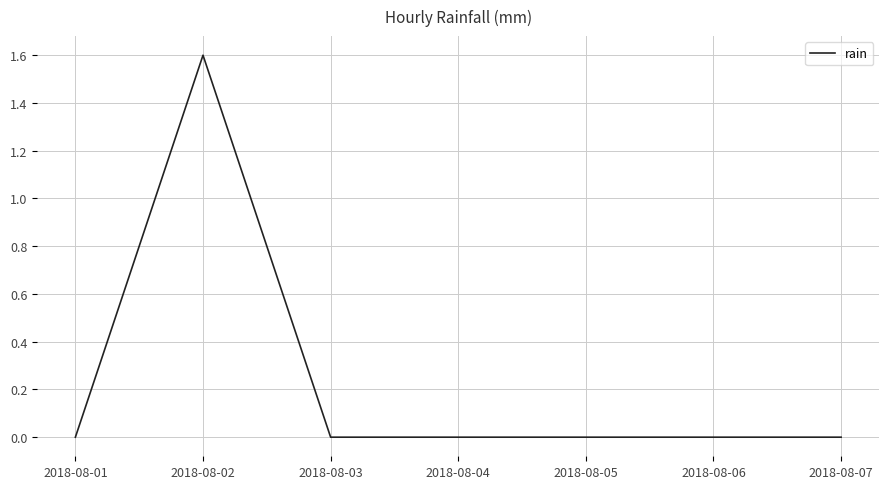

True or false: the data shows 1.0 at 2018-08-05.

False